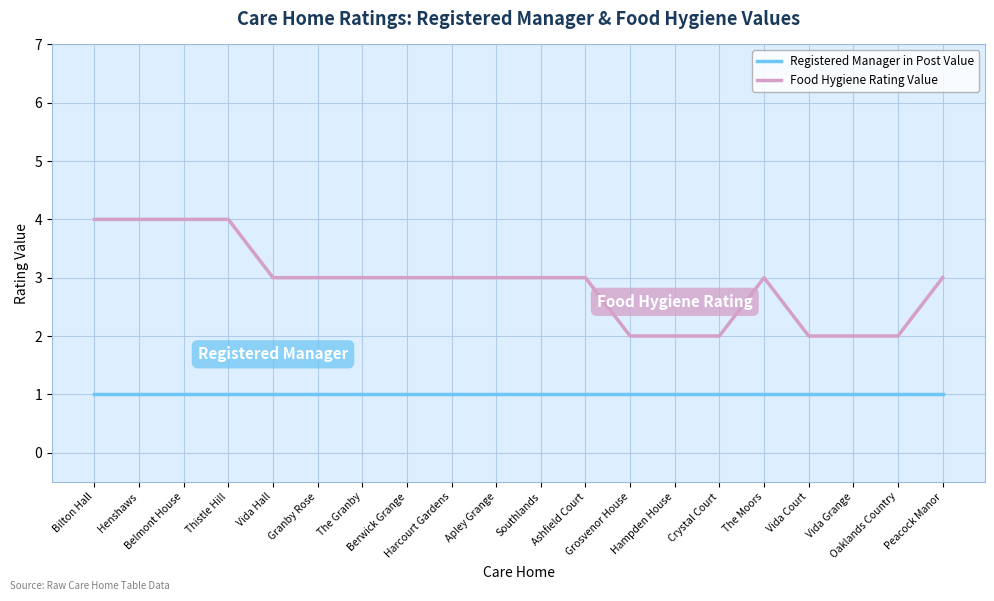

True or false: Registered Manager in Post Value and Food Hygiene Rating Value intersect in this chart.

False